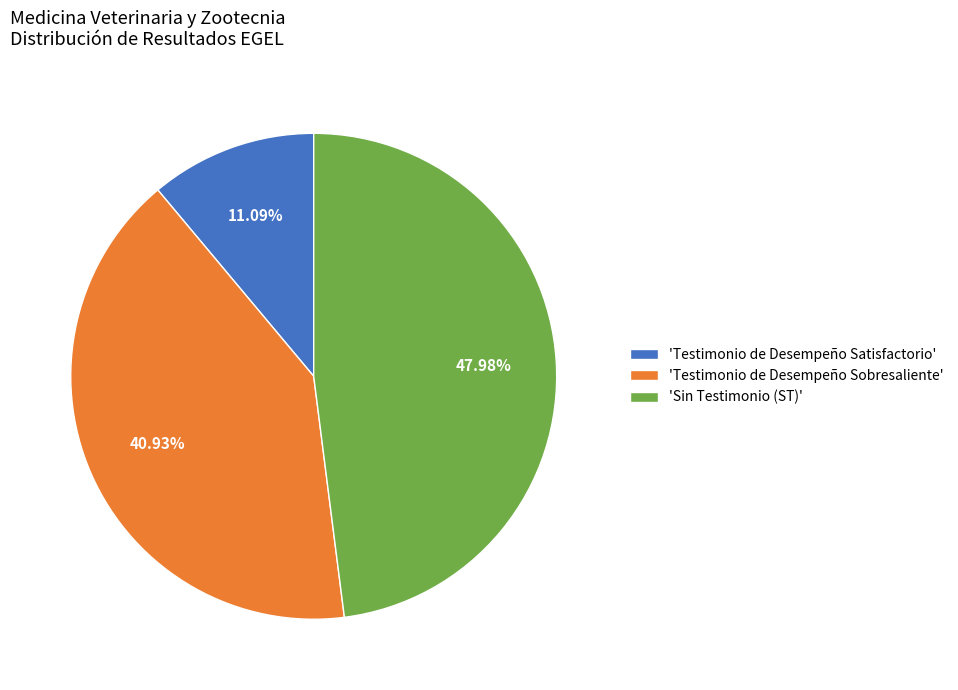

Rank the categories by value from lowest to highest.

'Testimonio de Desempeño Satisfactorio', 'Testimonio de Desempeño Sobresaliente', 'Sin Testimonio (ST)'